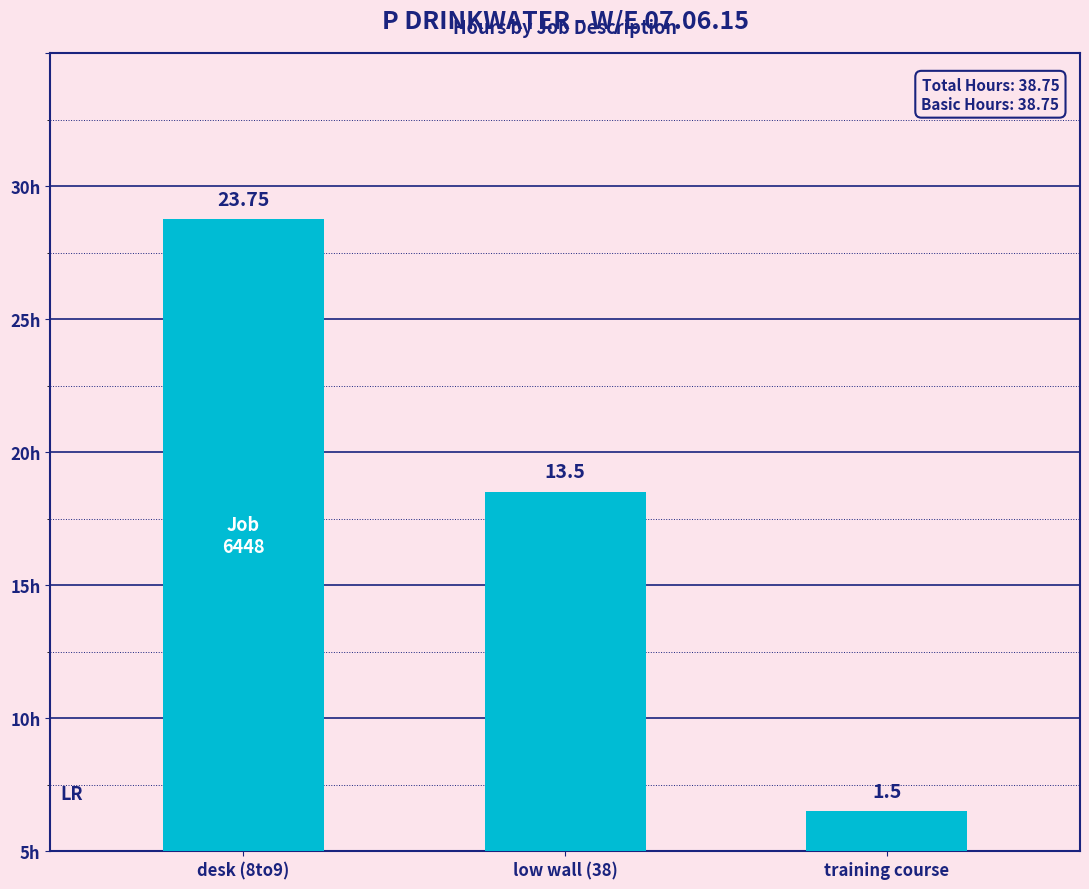

What is the change in value from low wall (38) to training course?

-12.0